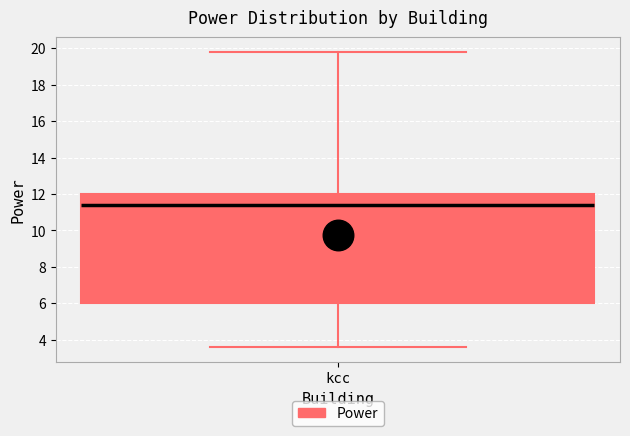

Transcribe this box plot: give where the median line is, the range the box spans, and where the two whiskers end, as read against the y-axis. The values are not printed on the chart, so give them approximately, as read against the axis.

median 11.4, box 6.0 to 12.0, whiskers 3.6 to 19.8